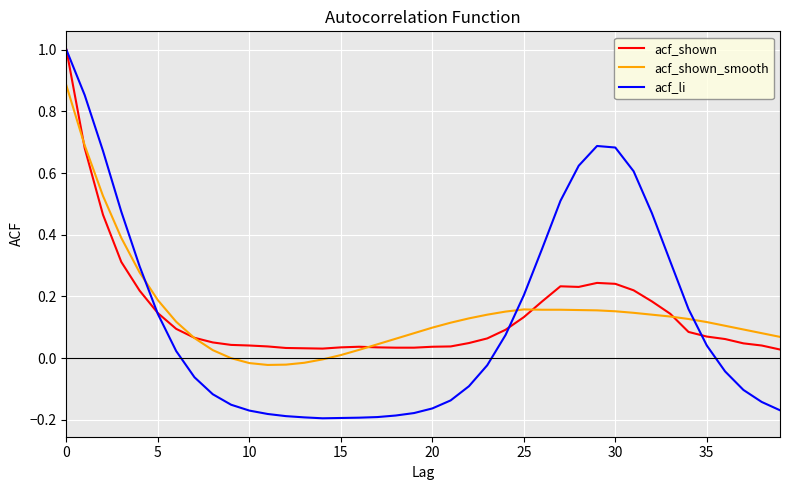

Which series has the largest range (max minus min)?

acf_li